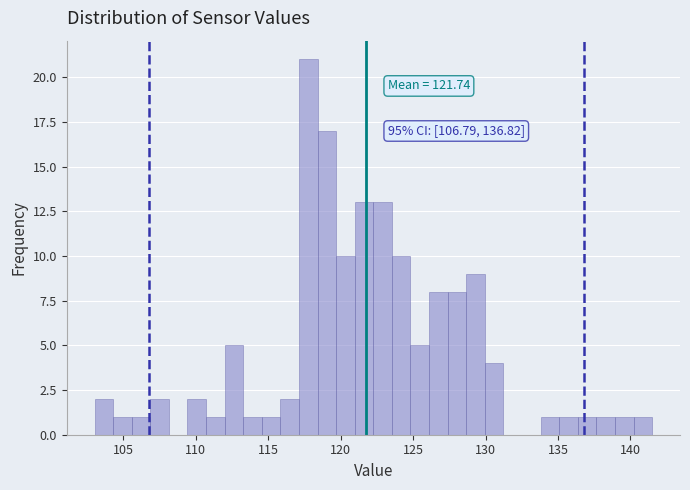

Around what value on the x-axis is the tallest bar? Give the approximate position of its centre, as read against the axis.

118.0